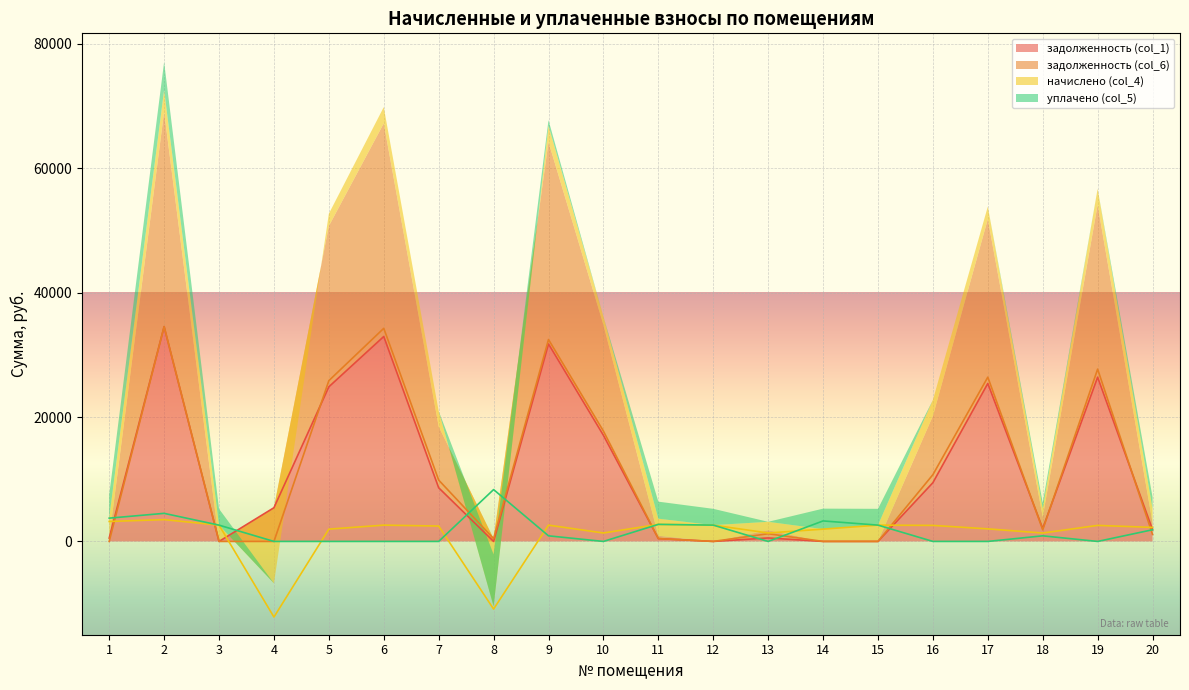

Reading left to right, transcribe all the data shown in this chart.

задолженность (col_1): 534.8	34536.1	0.0	5420.1	24862.3	32953.4	8626.9	0.0	31753.4	17065.3	456.9	0.0	560.1	0.0	0.0	9443.1	25401.8	2085.3	26414.2	1878.5
задолженность (col_6): 0.0	34534.1	0.0	0.0	25850.9	34263.8	9863.1	452.6	32463.8	17743.9	456.9	0.0	1238.7	0.0	0.0	10732.0	26411.9	1860.0	27703.1	1127.1
начислено (col_4): 3209.7	3506.1	2620.8	-12157.1	1977.3	2620.8	2472.6	-10875.2	2620.8	1357.2	2741.7	2620.8	1357.2	1977.3	2620.8	2577.9	2020.2	1349.4	2577.9	2254.2
уплачено (col_5): 3744.9	4515.0	2620.8	0.0	0.0	0.0	0.0	8335.8	900.0	0.0	2741.7	2622.0	0.0	3295.1	2622.0	0.0	0.0	900.0	0.0	1878.5